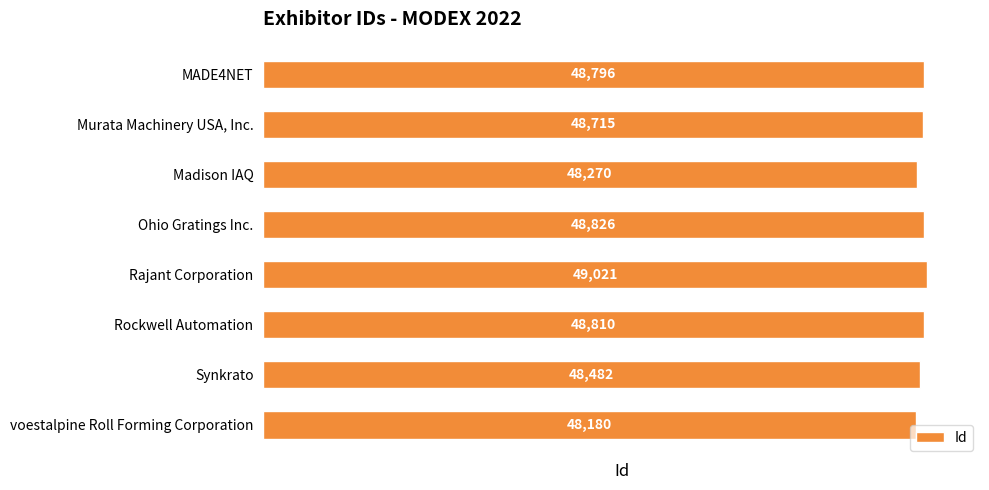

Rank the categories by value from lowest to highest.

voestalpine Roll Forming Corporation, Madison IAQ, Synkrato, Murata Machinery USA, Inc., MADE4NET, Rockwell Automation, Ohio Gratings Inc., Rajant Corporation